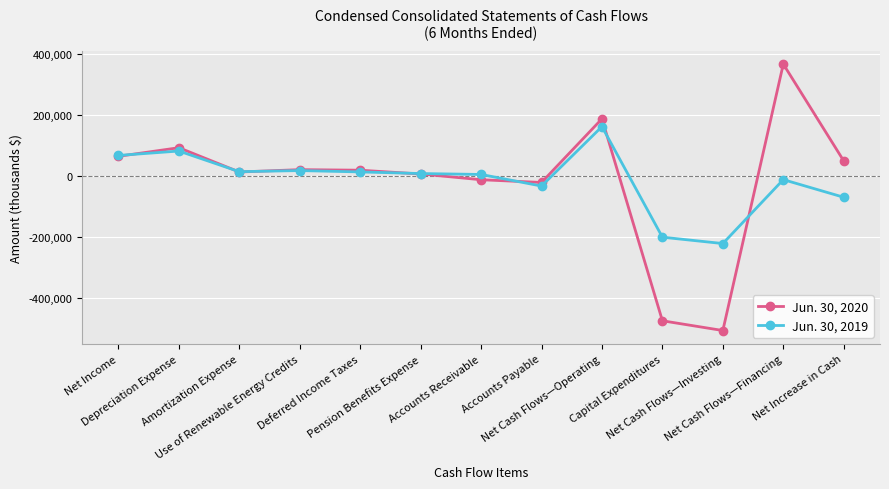

What is the label of the 13th point from the left?

Net Increase in Cash